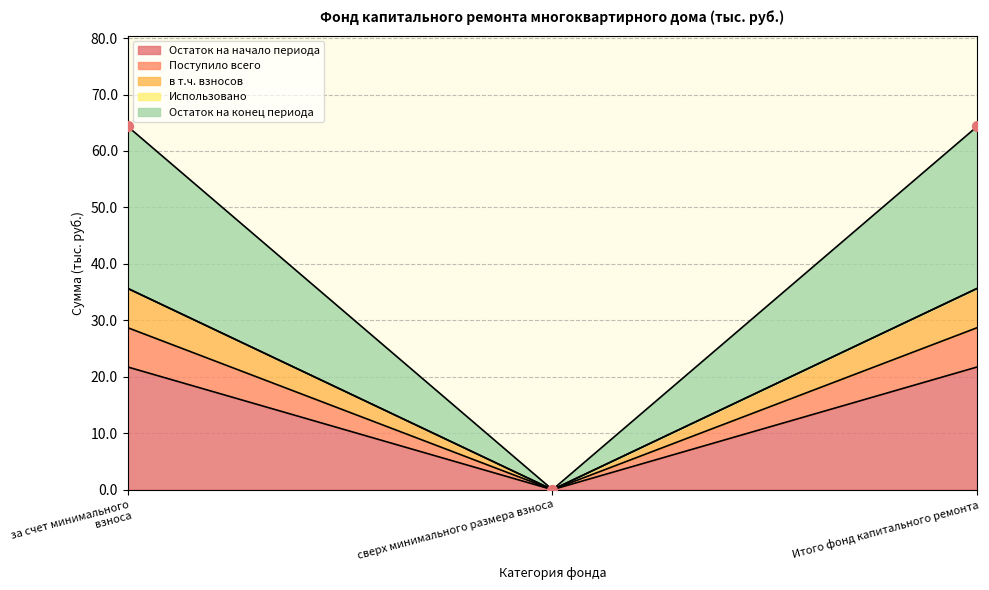

Which series has the largest Y range (max minus min)?

в т.ч. взносов